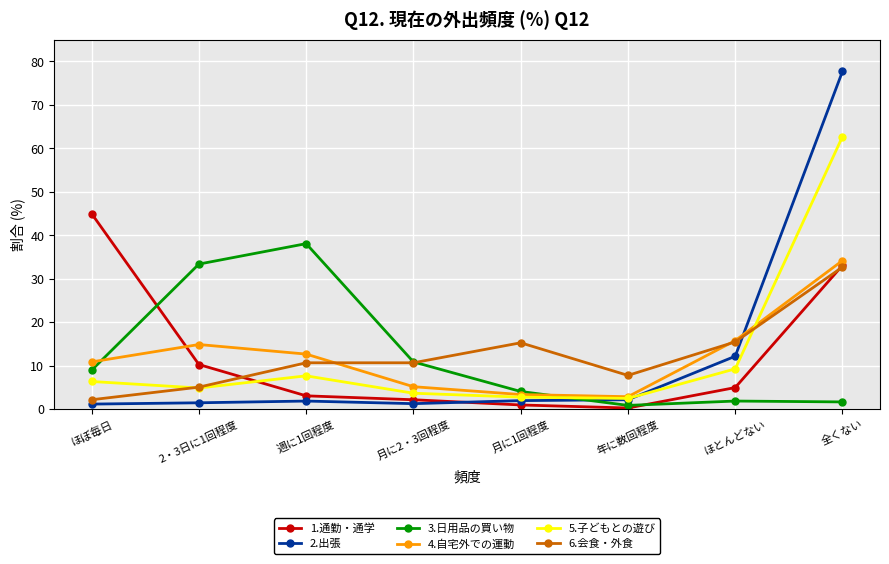

Which series changed the most between 週に1回程度 and 月に2・3回程度?

3.日用品の買い物